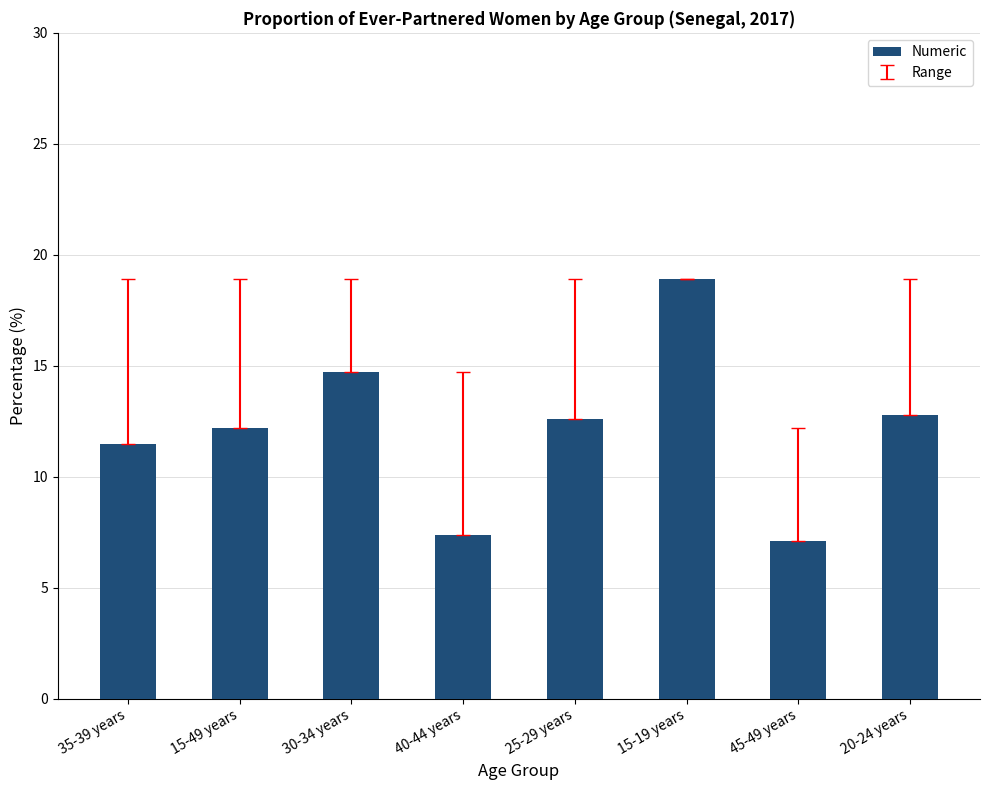

What is the smallest value displayed?

7.1